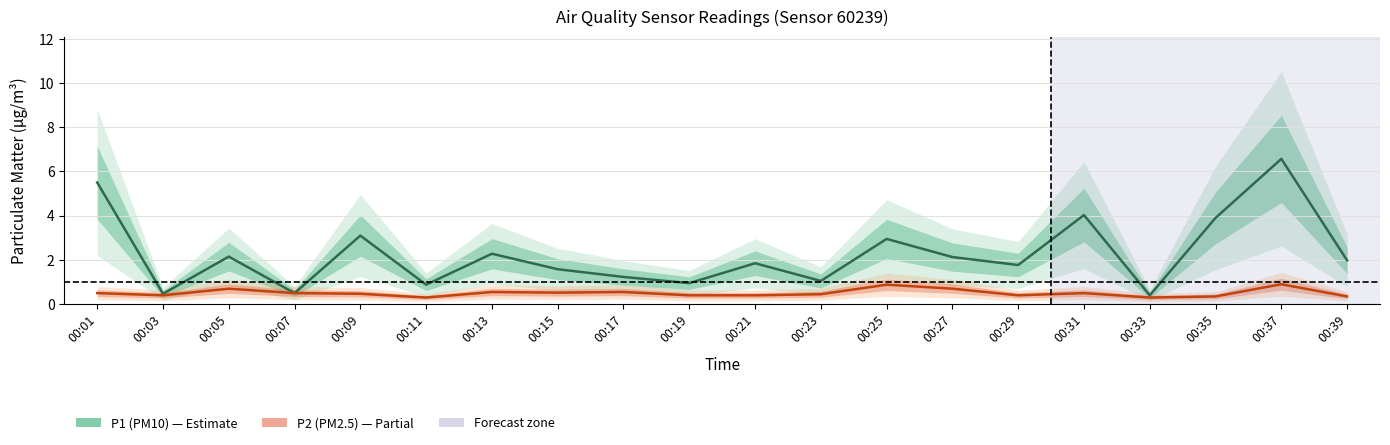

What is the value of the P2 point at the 3rd from the left?

0.7